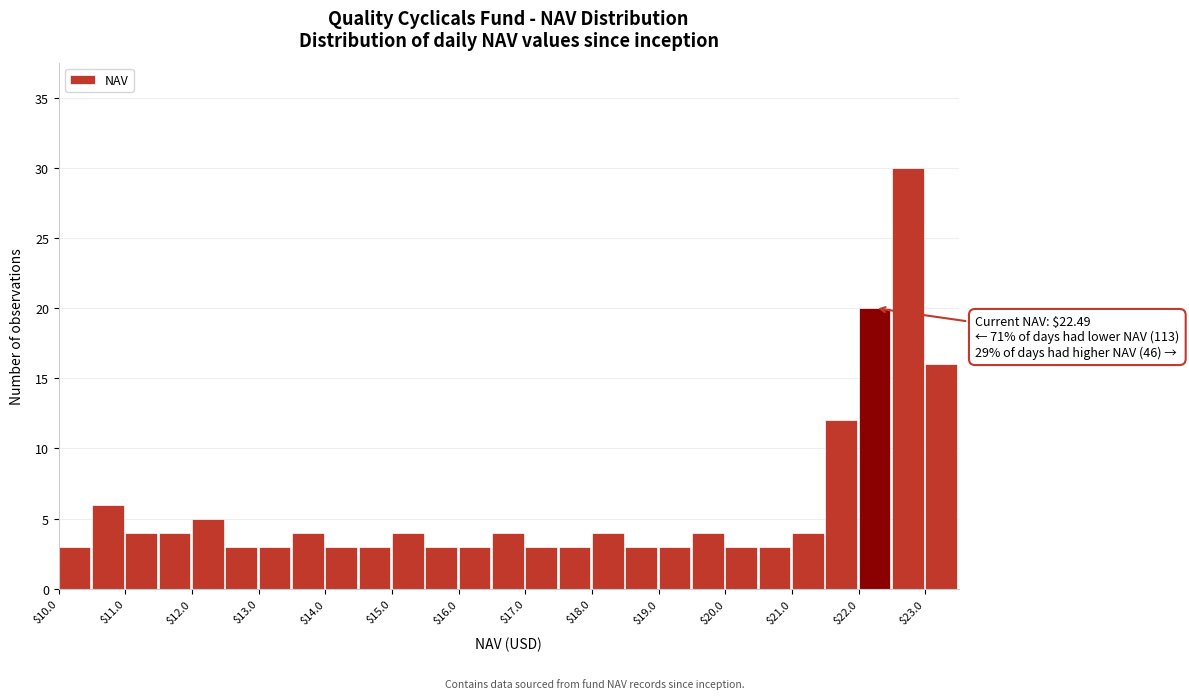

Which range on the x-axis has the tallest bar?

22.5 to 23.0